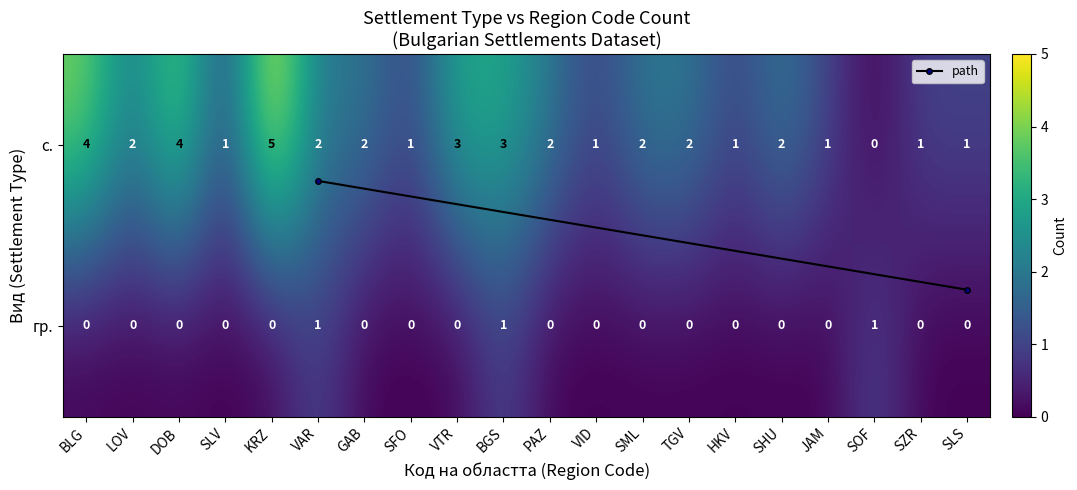

Is it true that с. equals 0 at JAM?

False